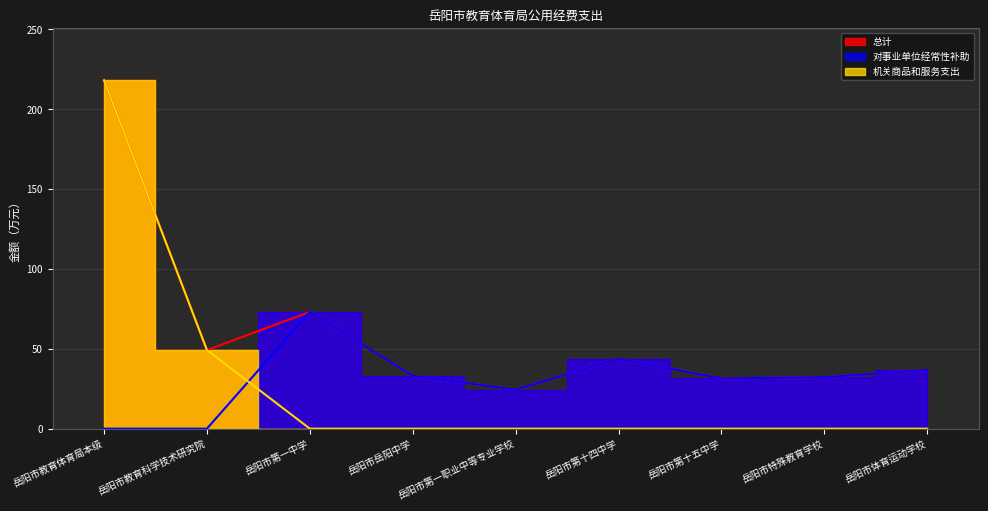

Rank the series by their maximum value, from highest to lowest.

总计, 机关商品和服务支出, 对事业单位经常性补助